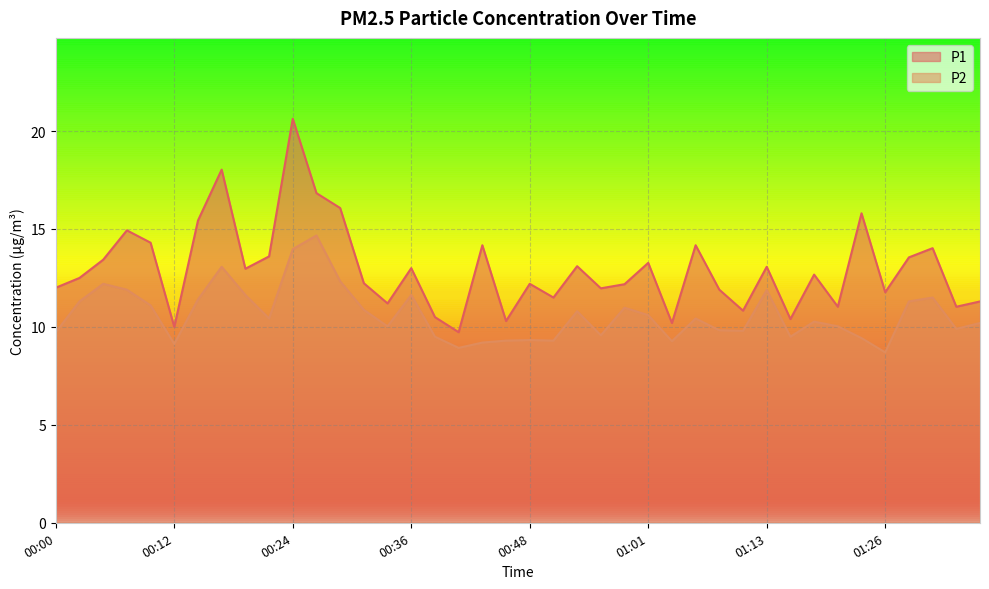

Is it true that P2 equals 14.0 at 00:24?

True